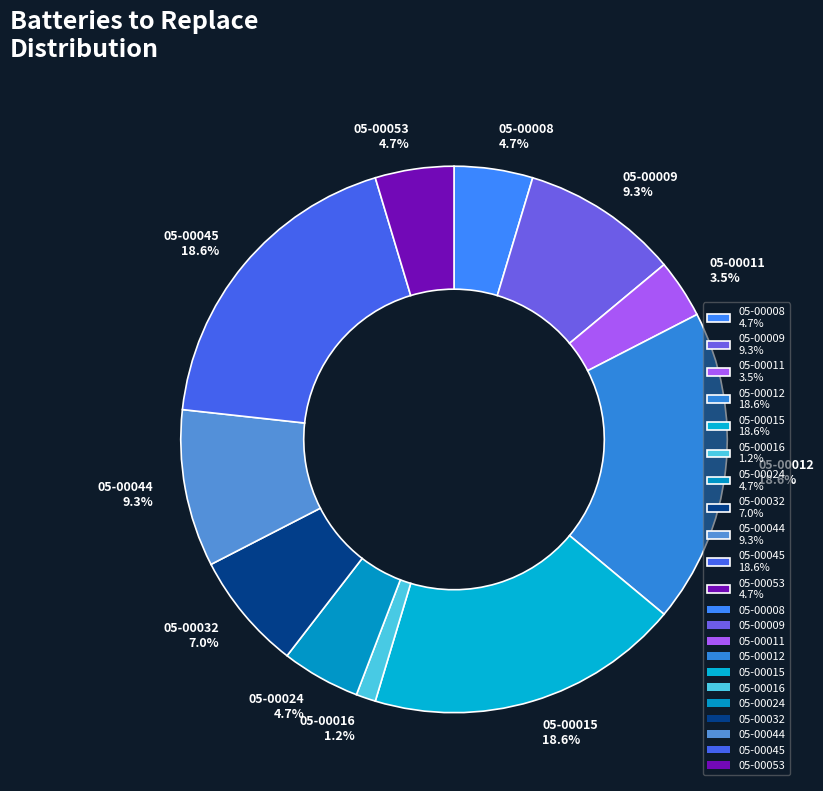

Which slice is the smallest?

05-00016 1.2%